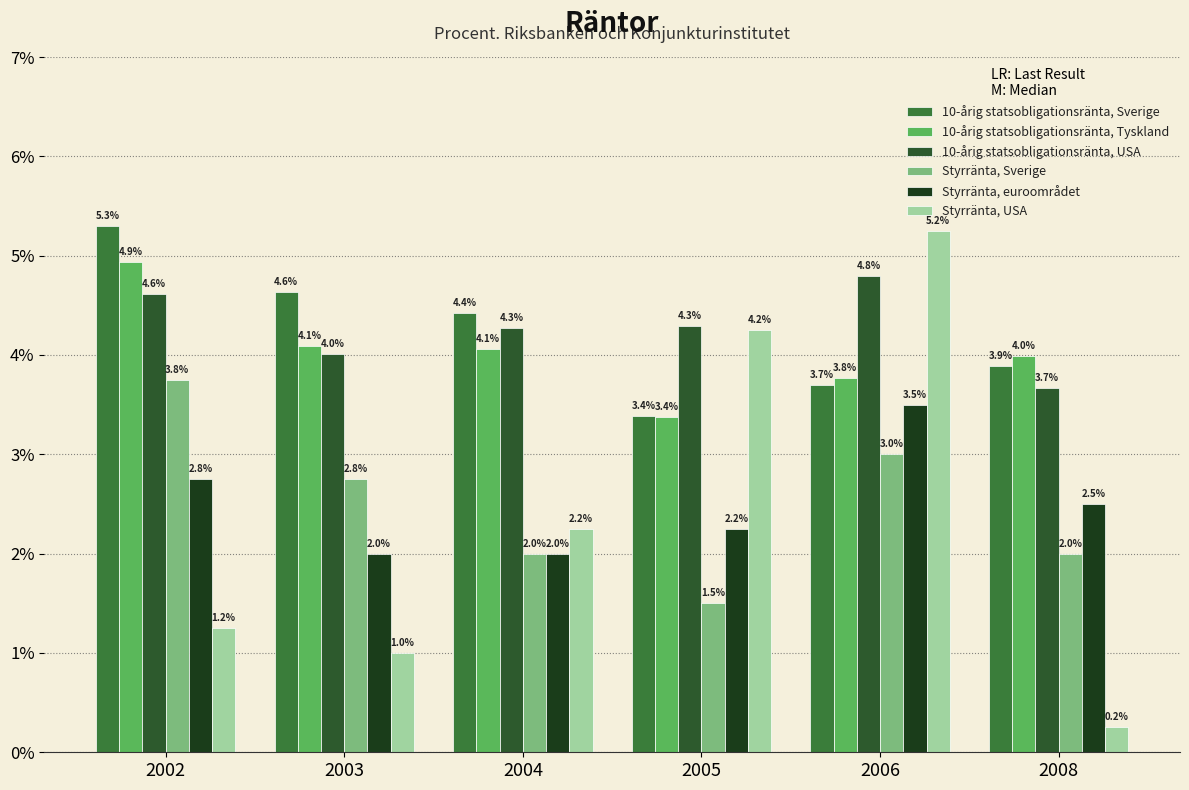

What is the difference between the 10-årig statsobligationsränta, Tyskland values at 2005 and 2006?

0.4